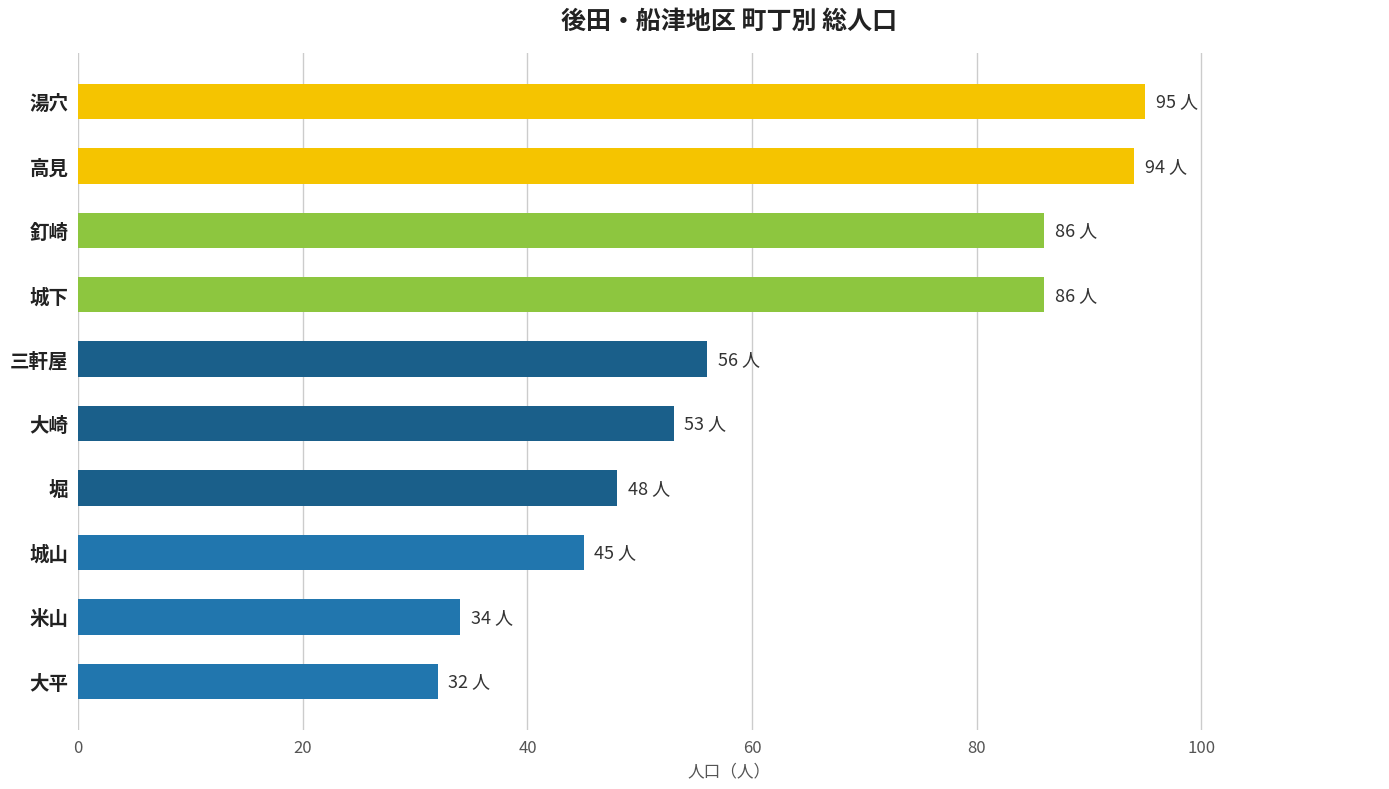

Reading bottom to top, extract all data points from this chart.

32	34	45	48	53	56	86	86	94	95